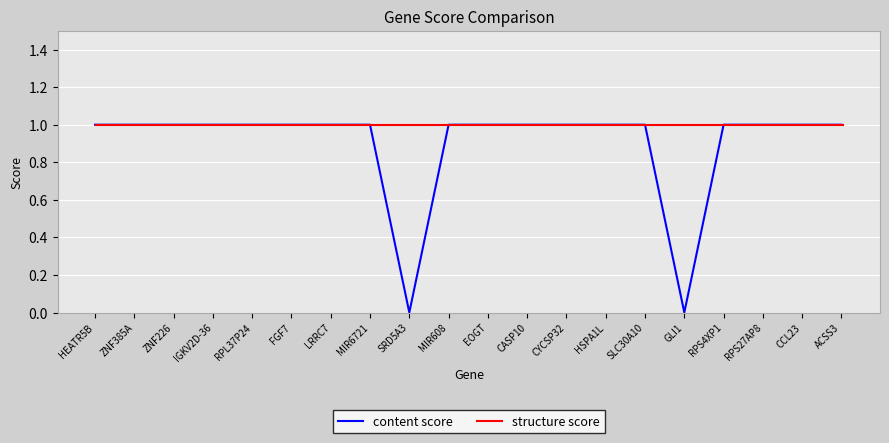

The value of content score at ZNF385A is 2. True or false?

False